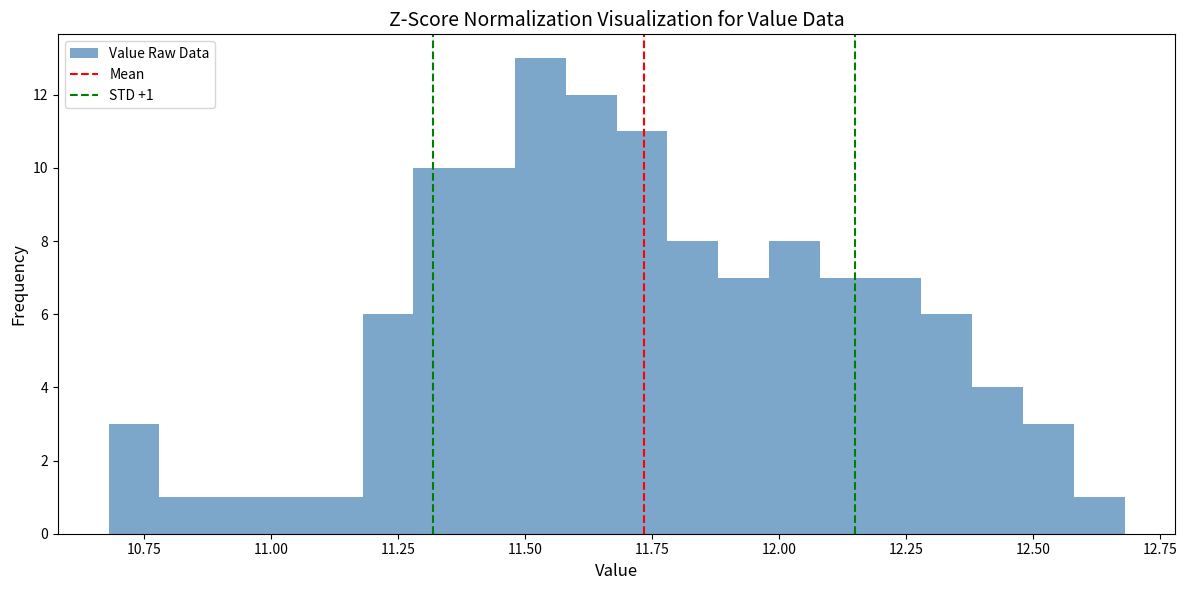

Around what value on the x-axis is the tallest bar? Give the approximate position of its centre, as read against the axis.

11.55